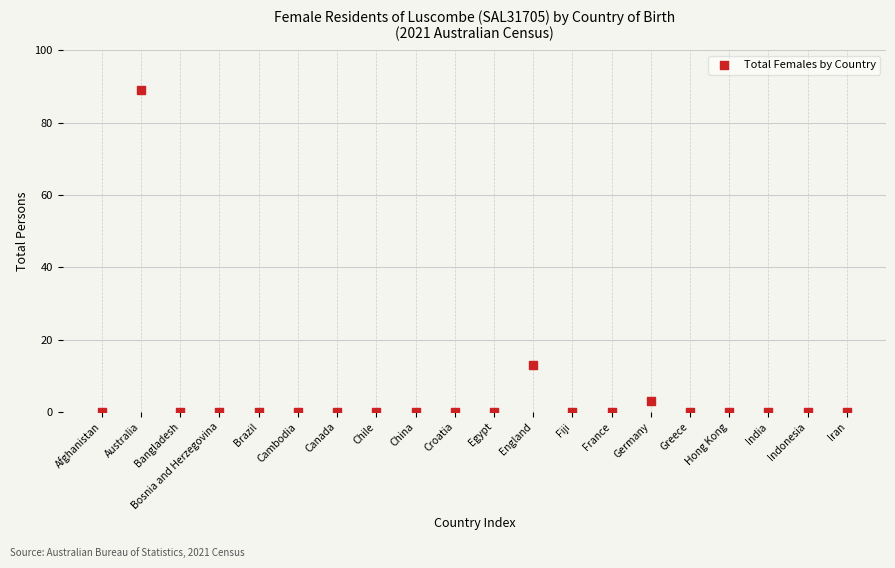

What Y value in the scatter plot is closest to 44?

13